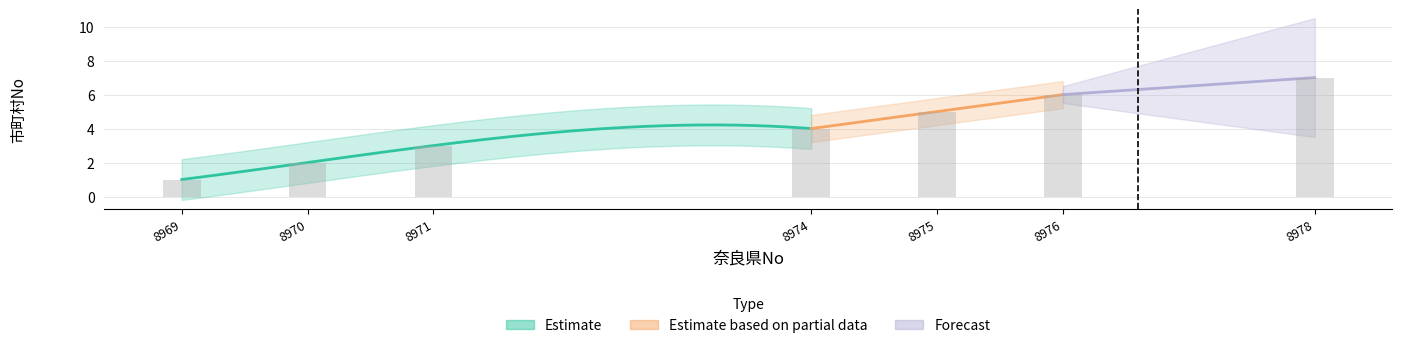

Reading left to right, list all the values displayed in this chart.

1	2	3	4	5	6	7